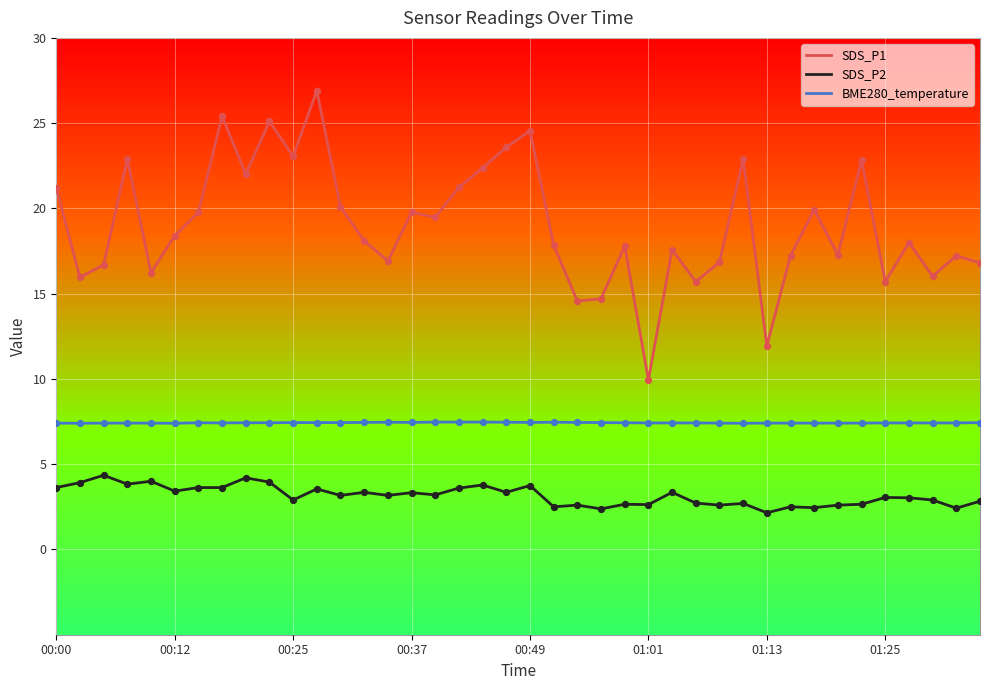

Which series has the widest spread of values?

SDS_P1